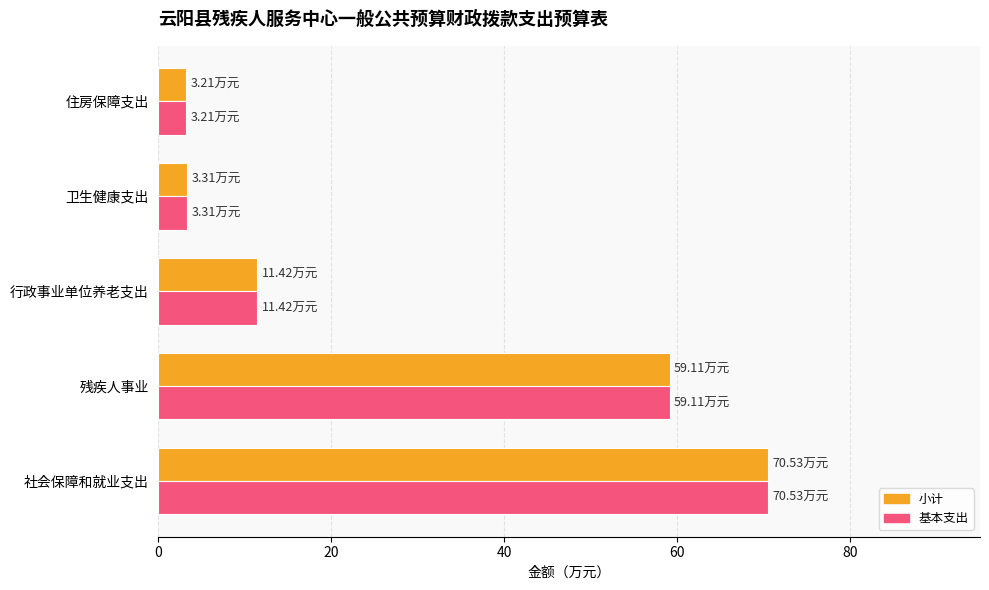

What is the average value of the 基本支出 series?

29.5